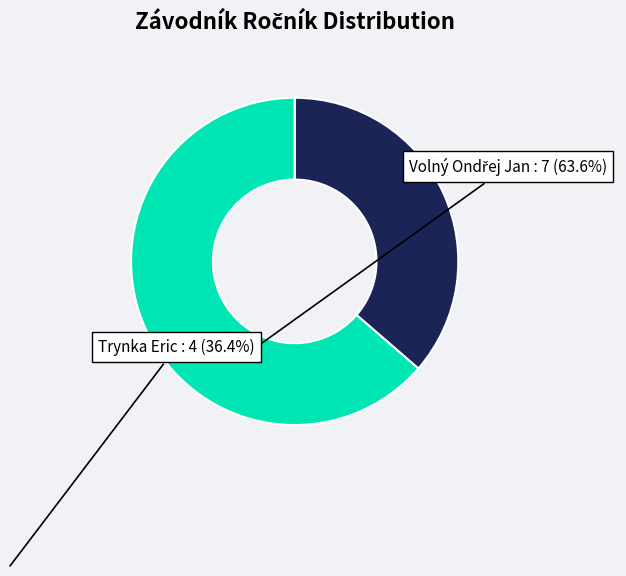

Which category has the smallest portion of the pie?

Trynka Eric